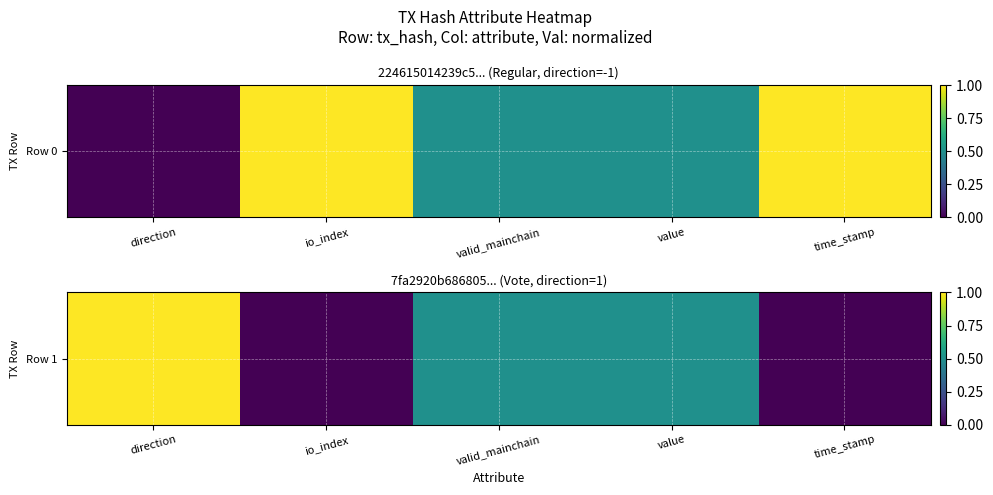

What value does the data have at value?

0.5